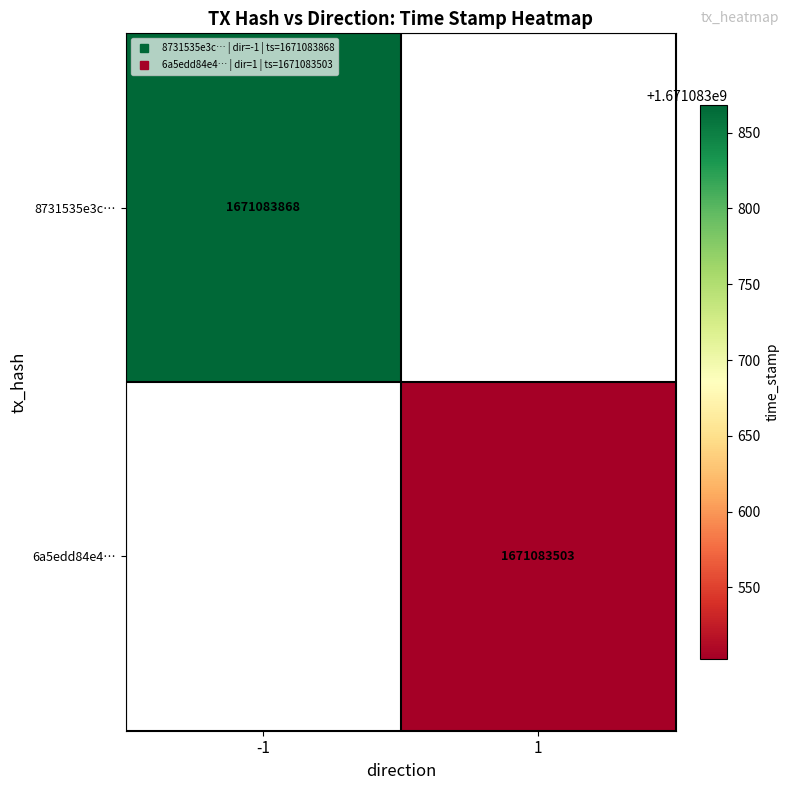

The 8731535e3c1404810dc0ca20d846d9c7d40b8aa series shows -1 at direction. True or false?

True